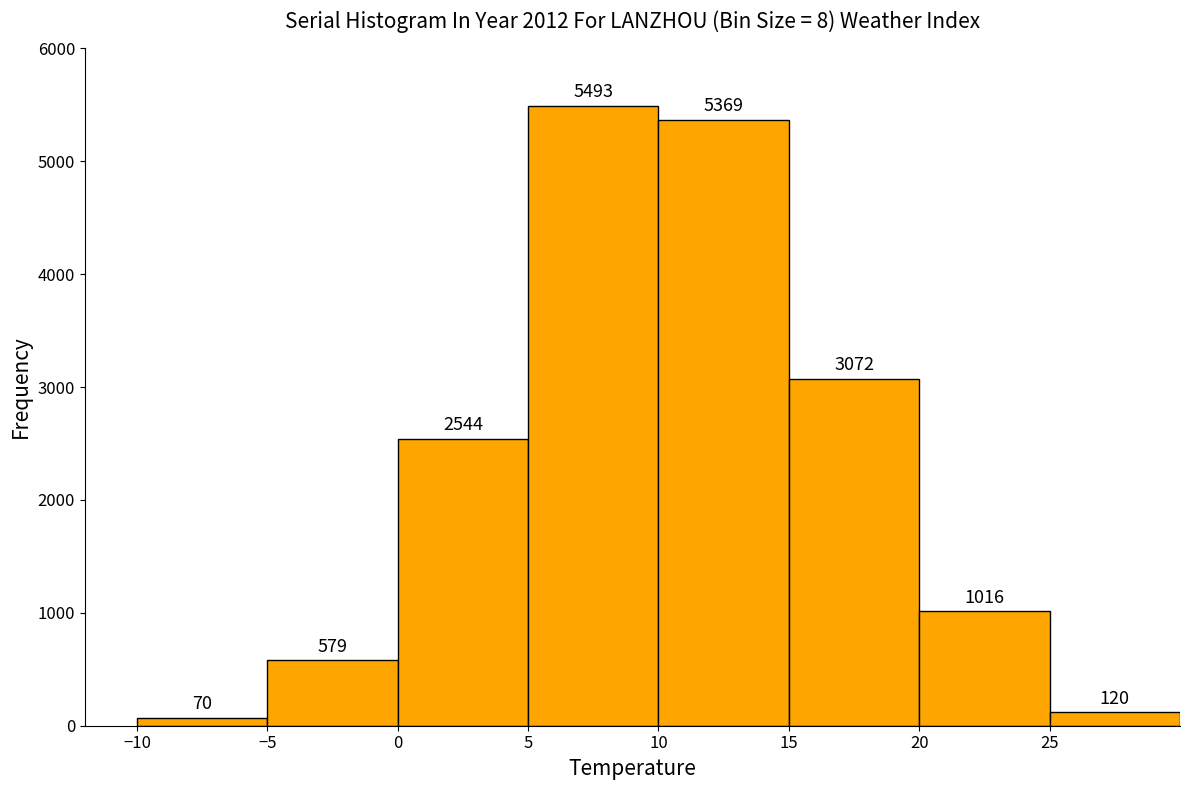

Reading left to right, list every bar in this chart as the range it spans on the x-axis followed by its height.

-10 to -5: 70
-5 to 0: 579
0 to 5: 2544
5 to 10: 5493
10 to 15: 5369
15 to 20: 3072
20 to 25: 1016
25 to 30: 120